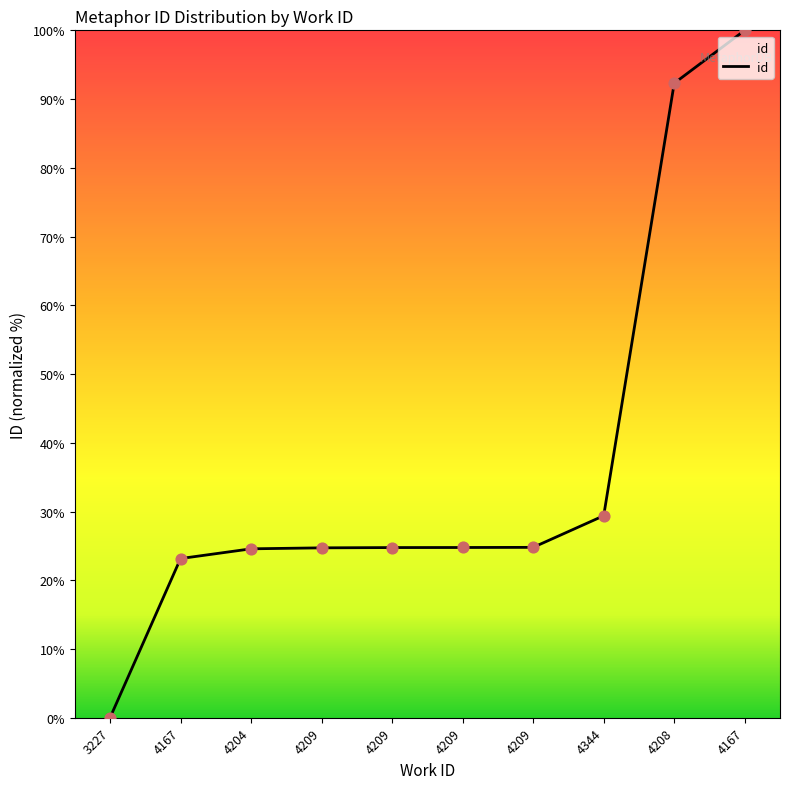

Which has a higher value, 4208 or 4209?

4208